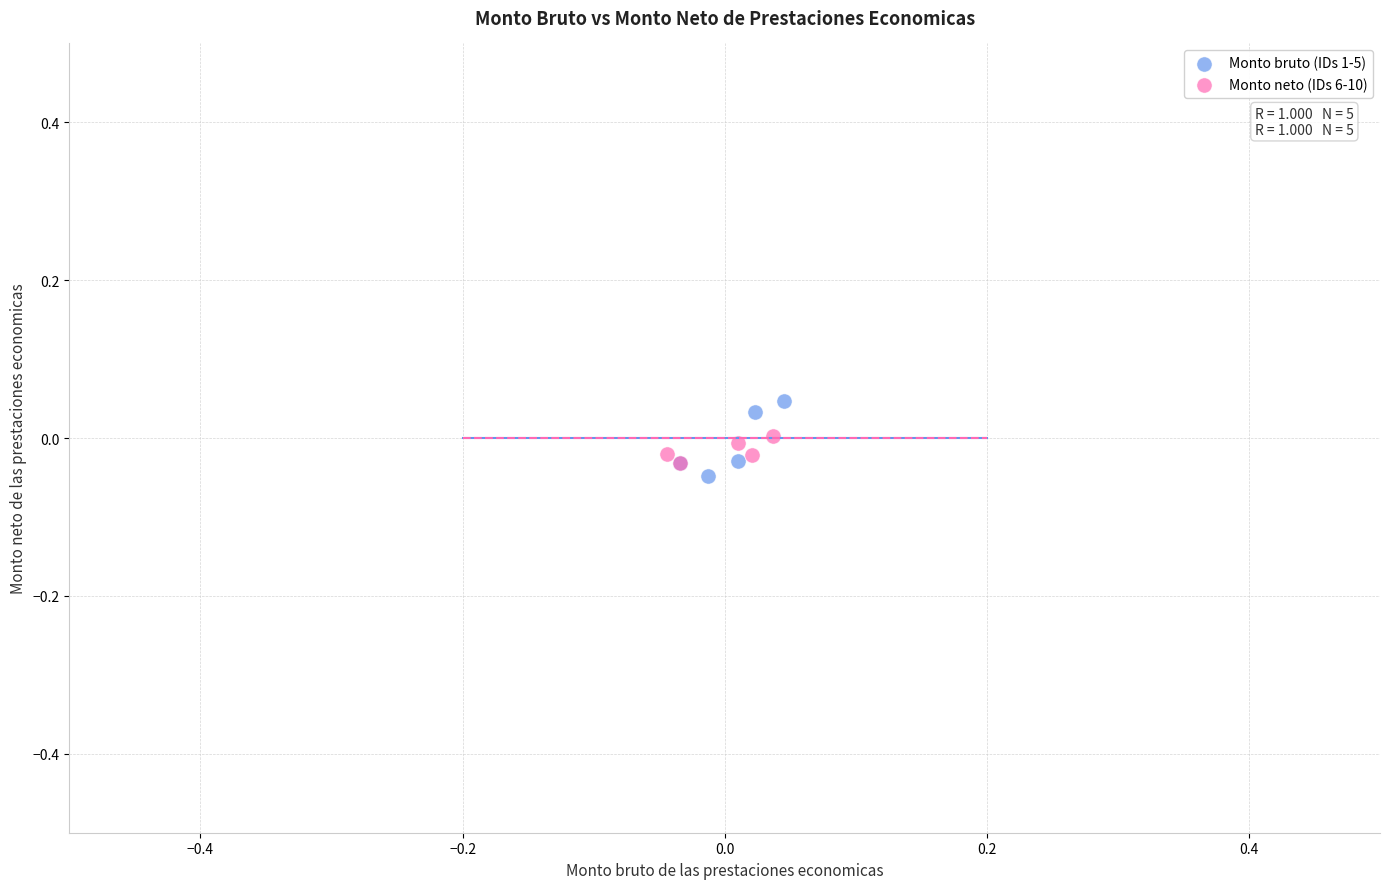

Which series has the largest Y range (max minus min)?

Monto bruto (IDs 1-5)